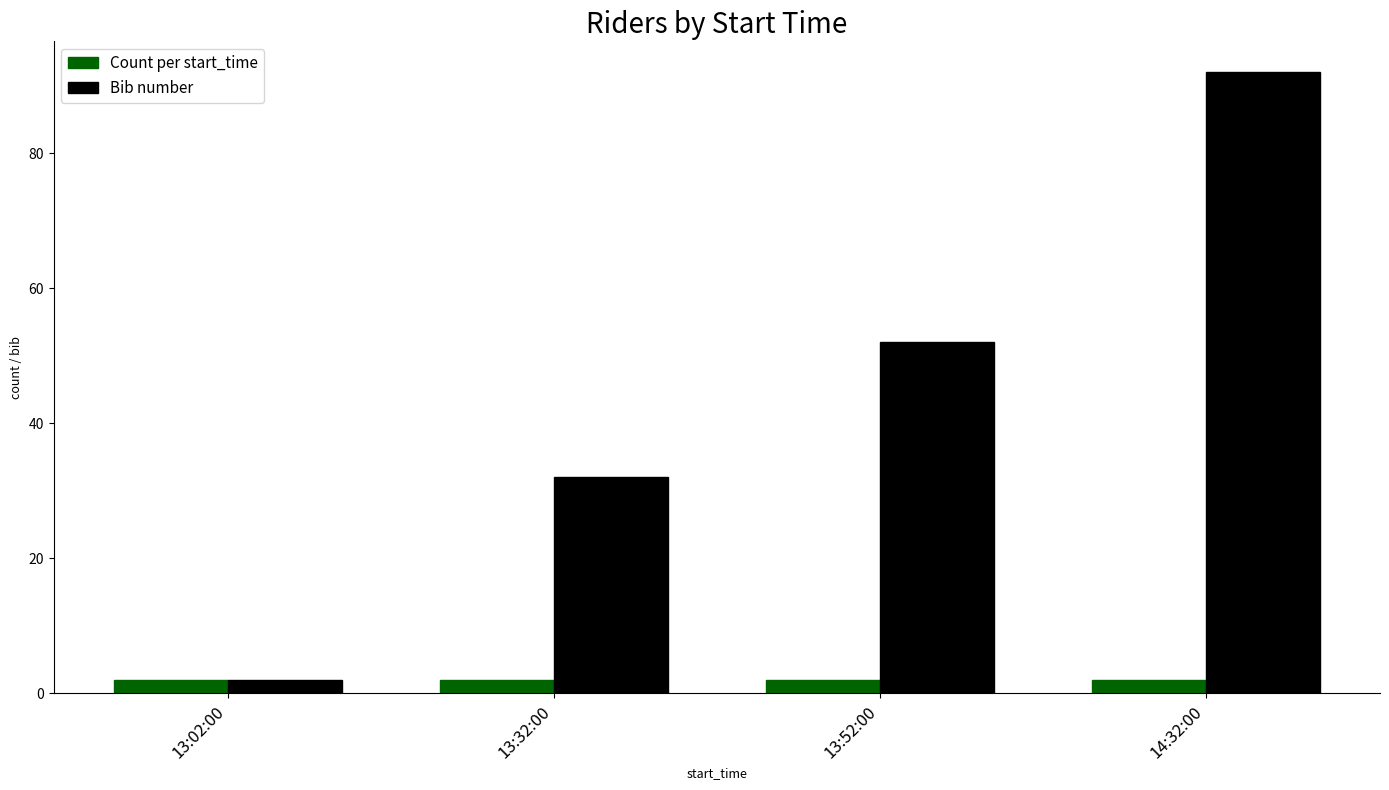

At which category is the sum across all series the highest?

14:32:00